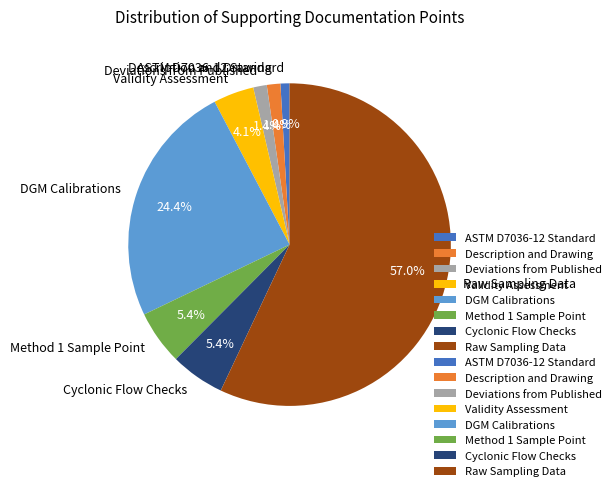

Between DGM Calibrations and Cyclonic Flow Checks, which is larger?

DGM Calibrations